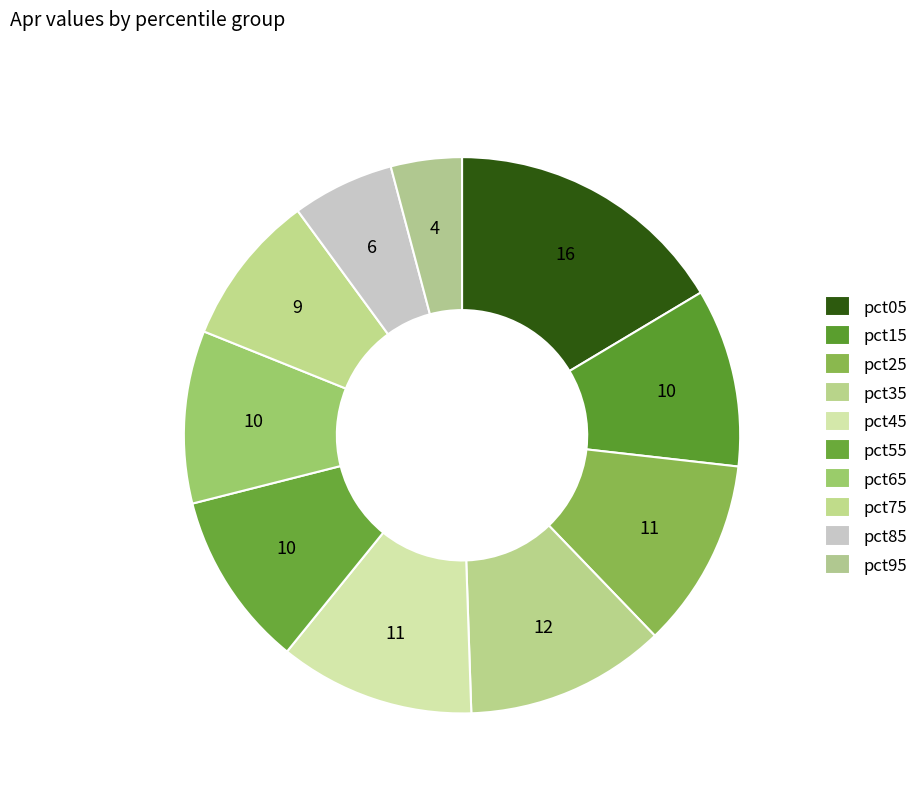

Which slice is the smallest?

pct95